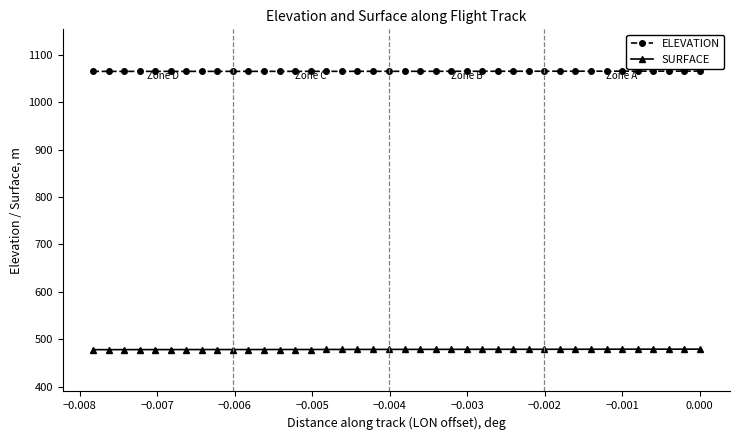

What is the minimum value for SURFACE?

478.3